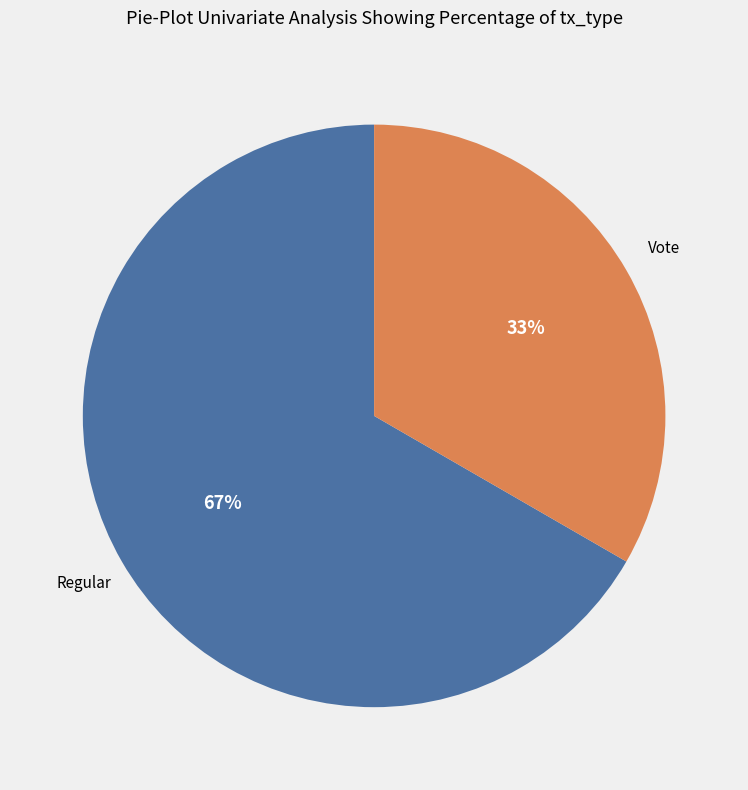

How many segments does this pie chart have?

2